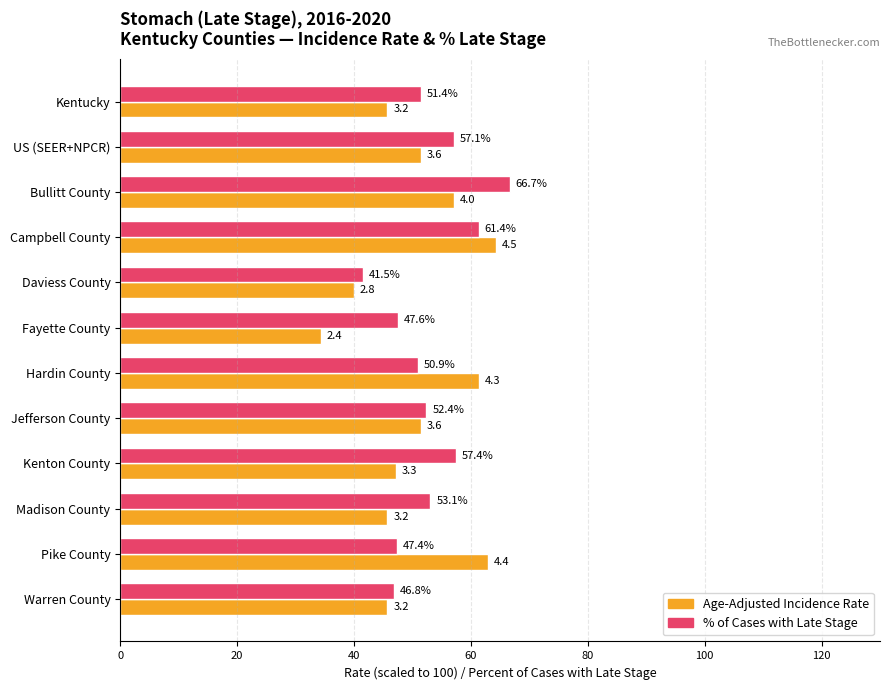

What is the smallest value displayed?

34.3